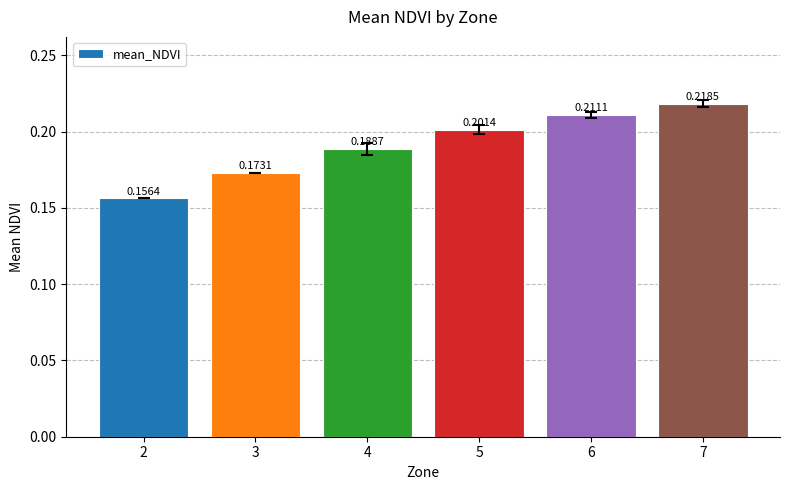

What is the sum of the values at 4 and 6?

0.4